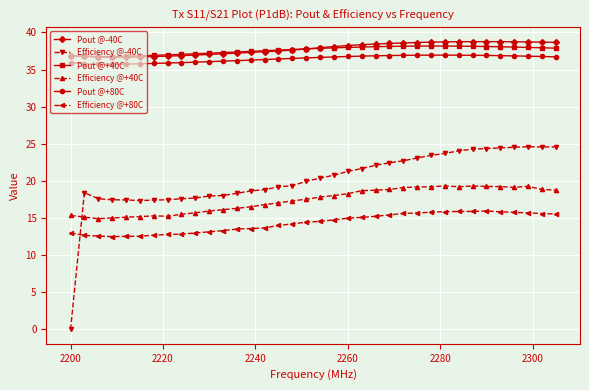

Count the number of data series in this chart.

6